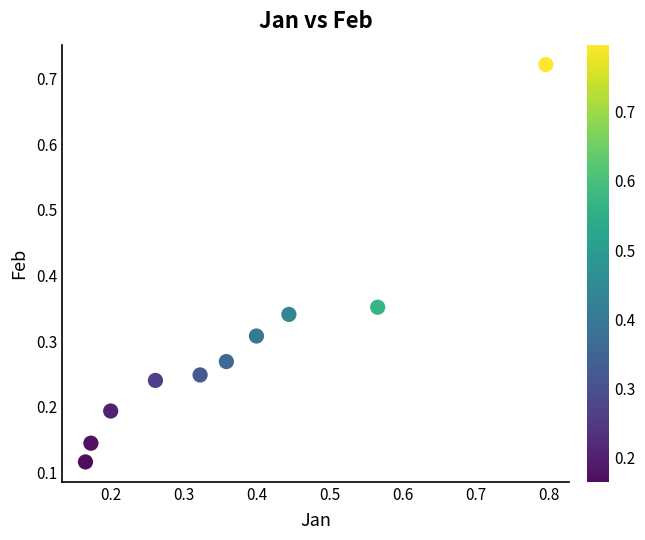

What is the range of Y values (max minus min)?

0.6